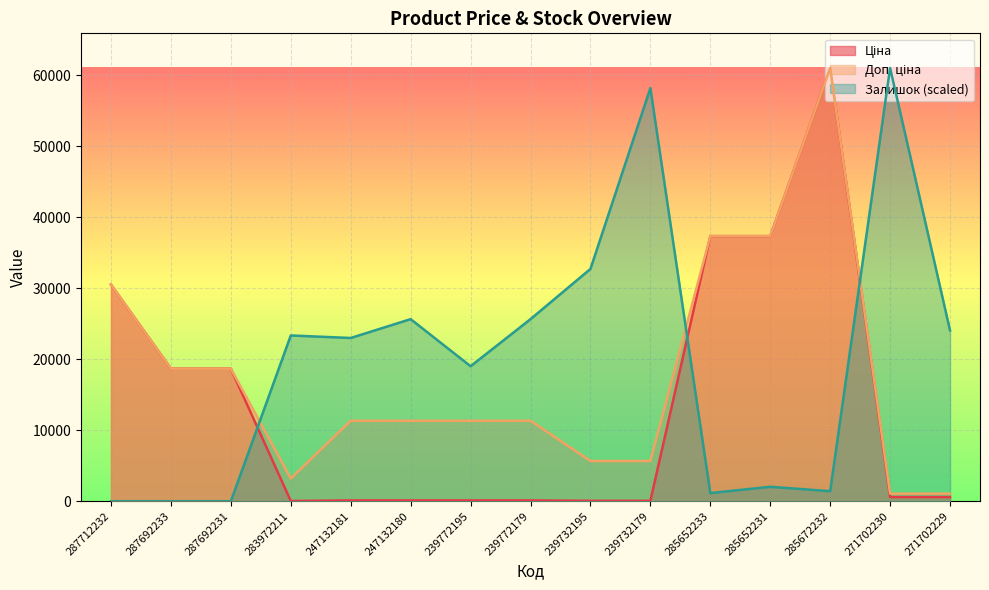

What is the total value across all series at 283972211?

26585.6